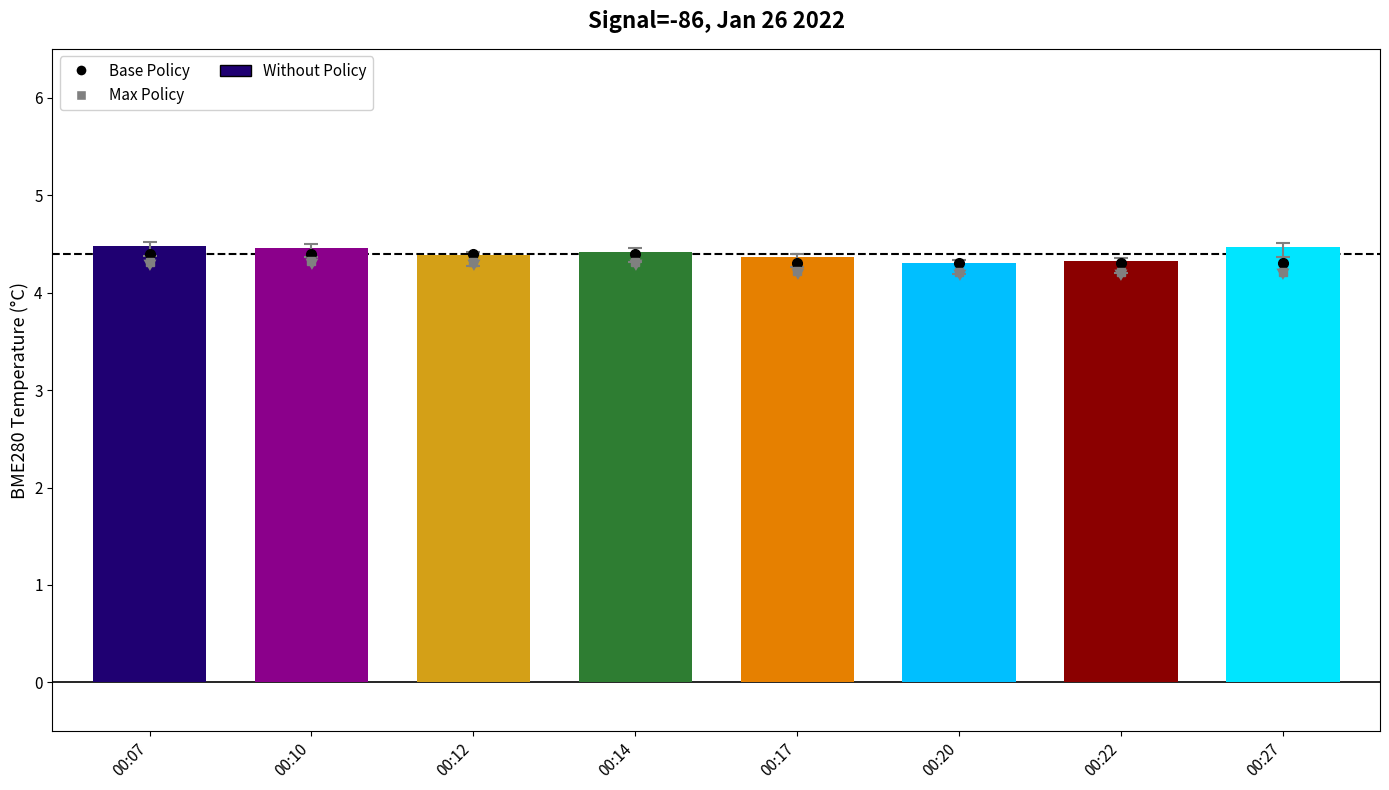

Is it true that Max Policy equals 2.1 at 00:22?

False